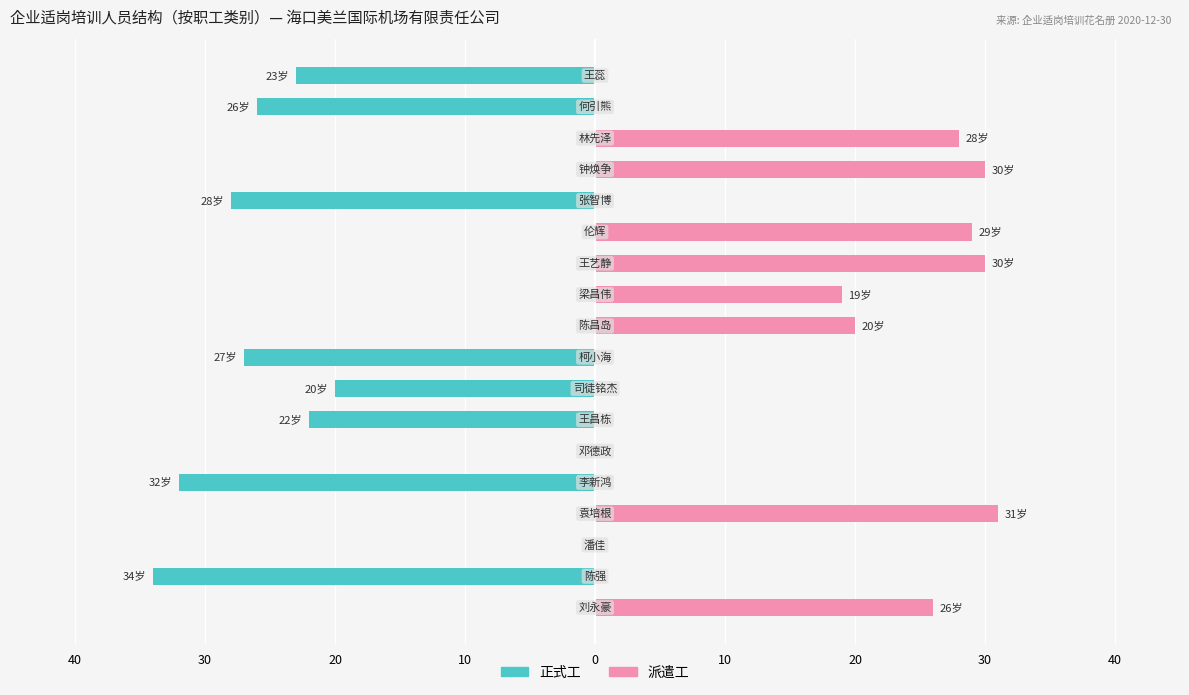

The value of 正式工 at 14 is 11. True or false?

False